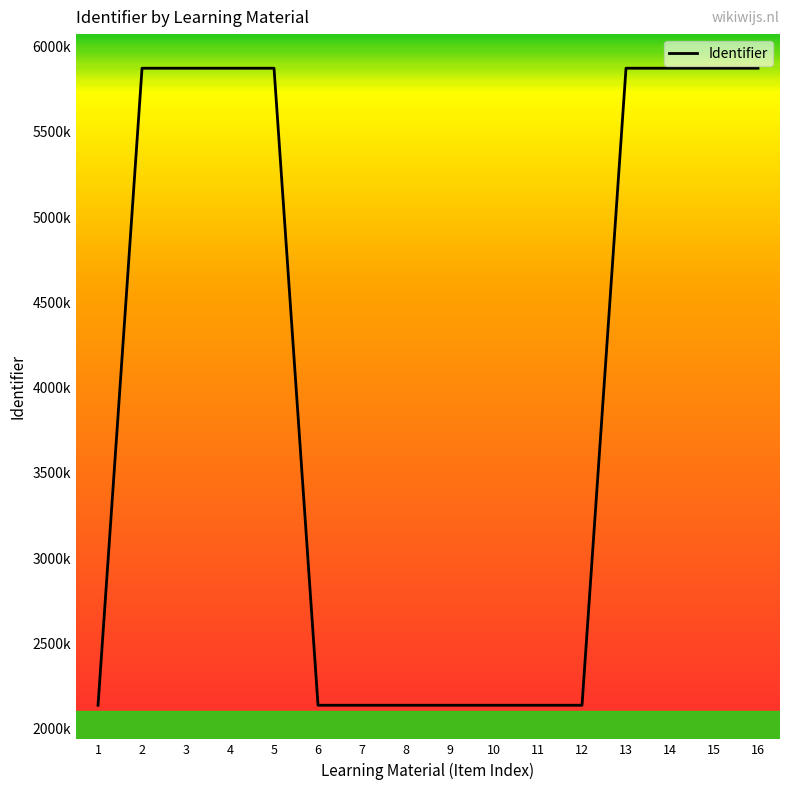

True or false: the data has more than 1 interior local peaks.

True